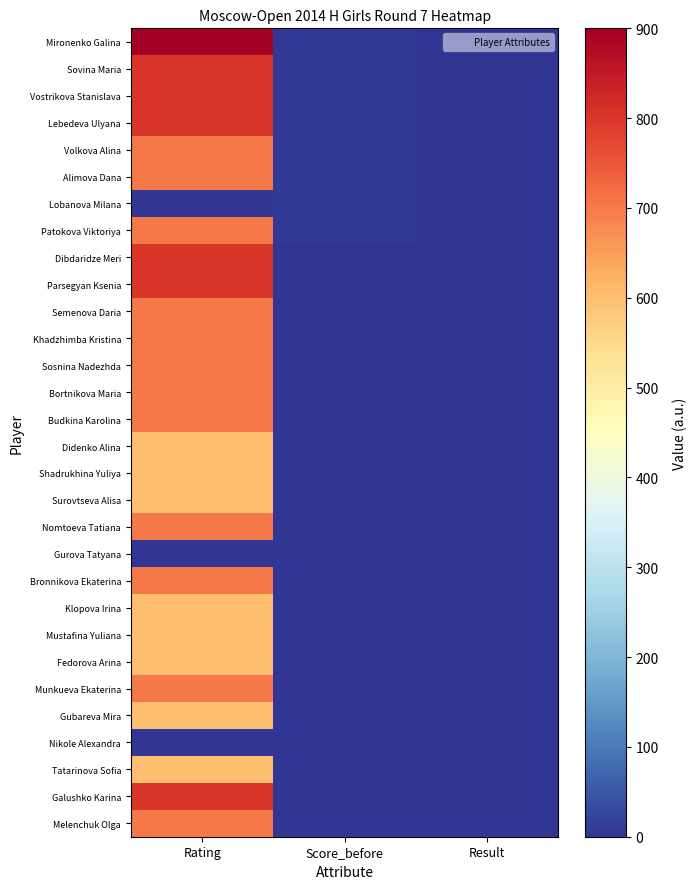

Count the number of data series in this chart.

30